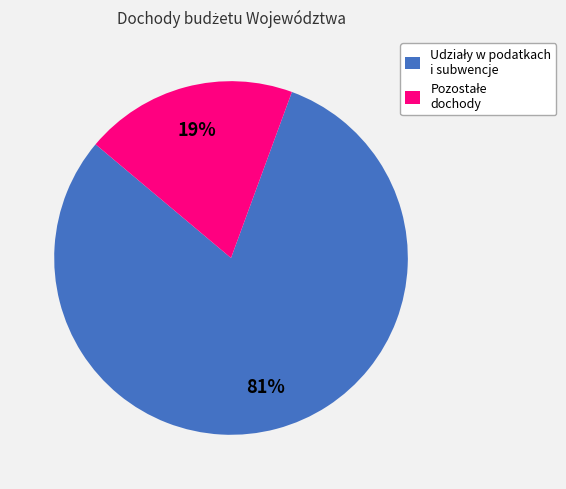

To the nearest percent, what is the average slice percentage?

50%